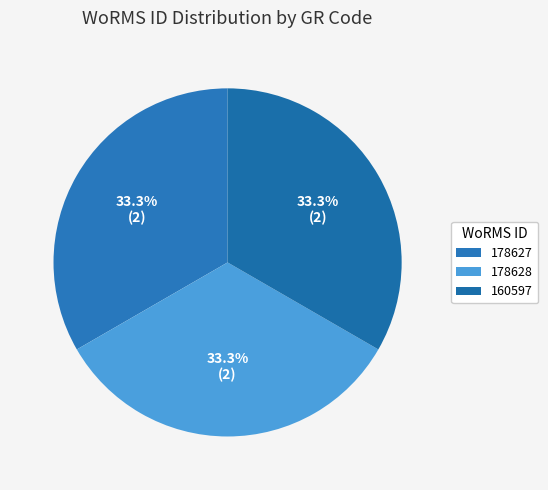

Count the number of slices in the pie.

3